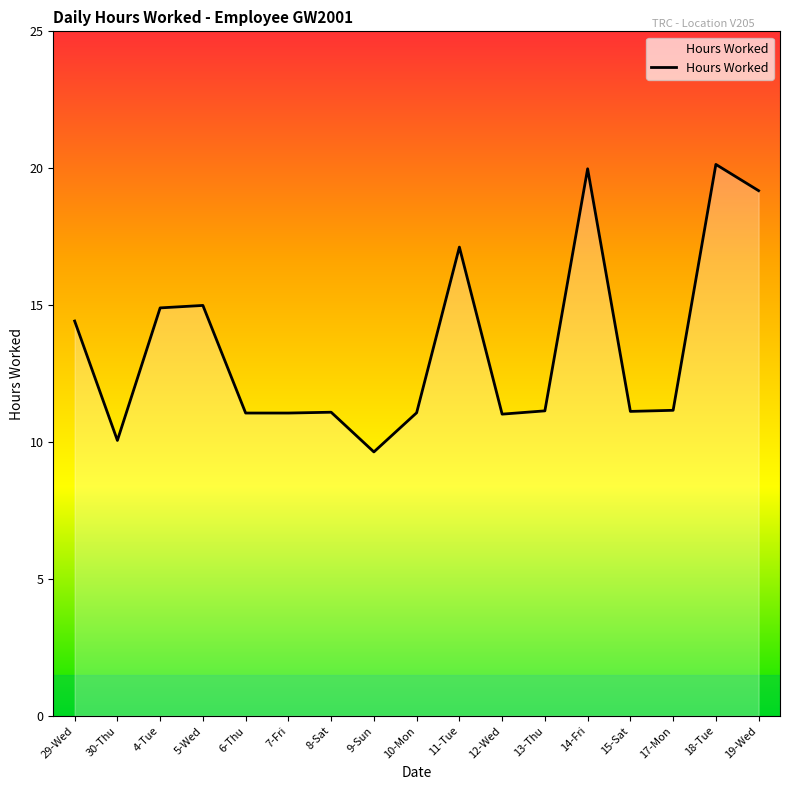

Between 15-Sat and 18-Tue, which is larger?

18-Tue